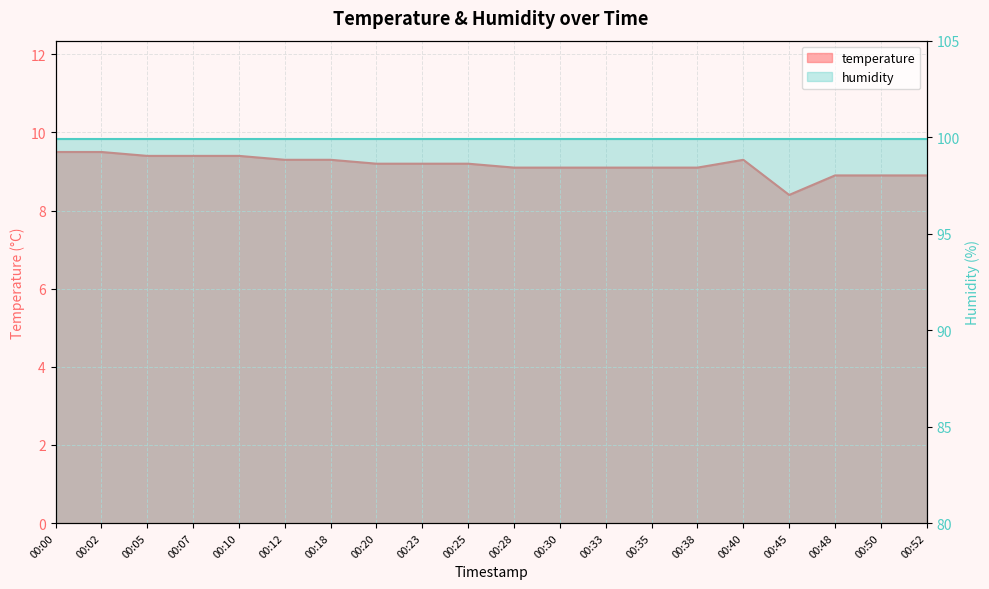

What is the maximum value shown in the chart?

9.5